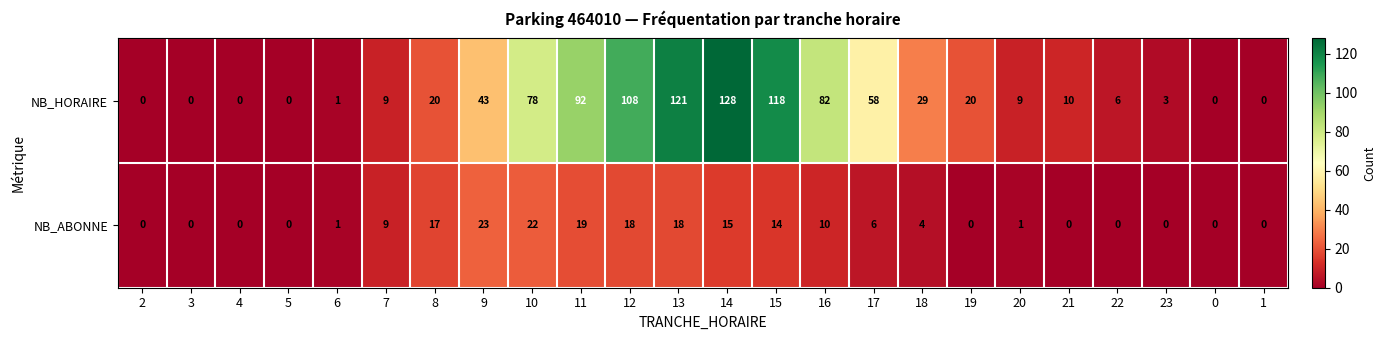

What is the total value across all series at 21?

10